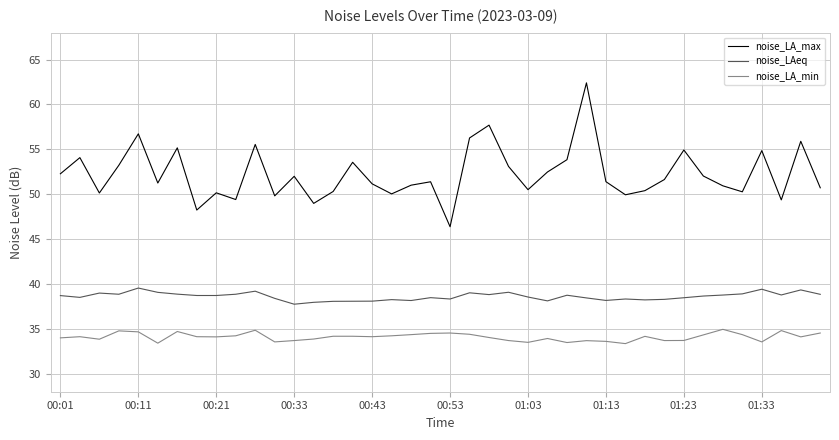

List the series in order of their overall mean, highest first.

noise_LA_max, noise_LAeq, noise_LA_min